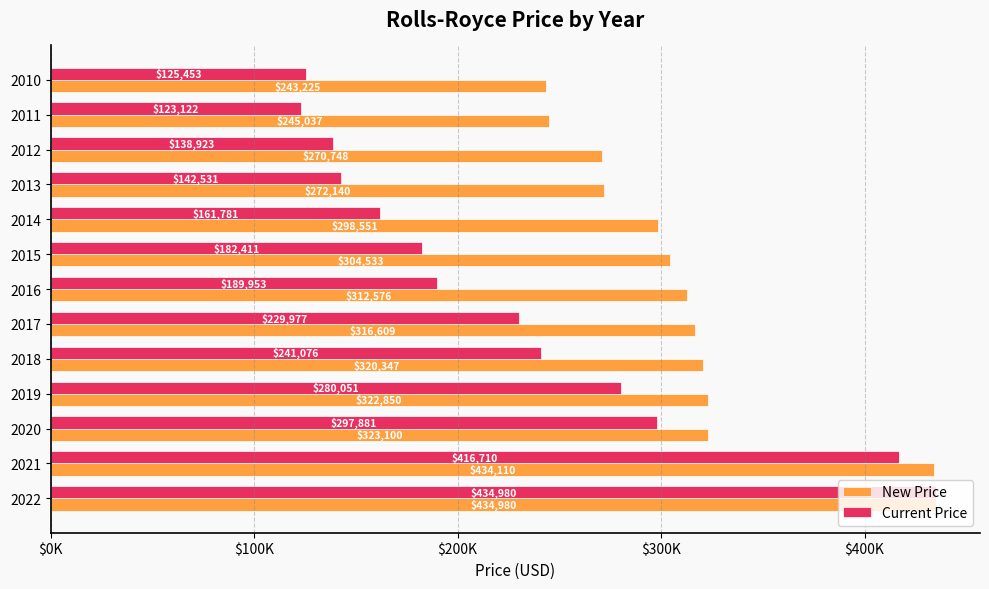

What is the sum of all New Price values?

4098806